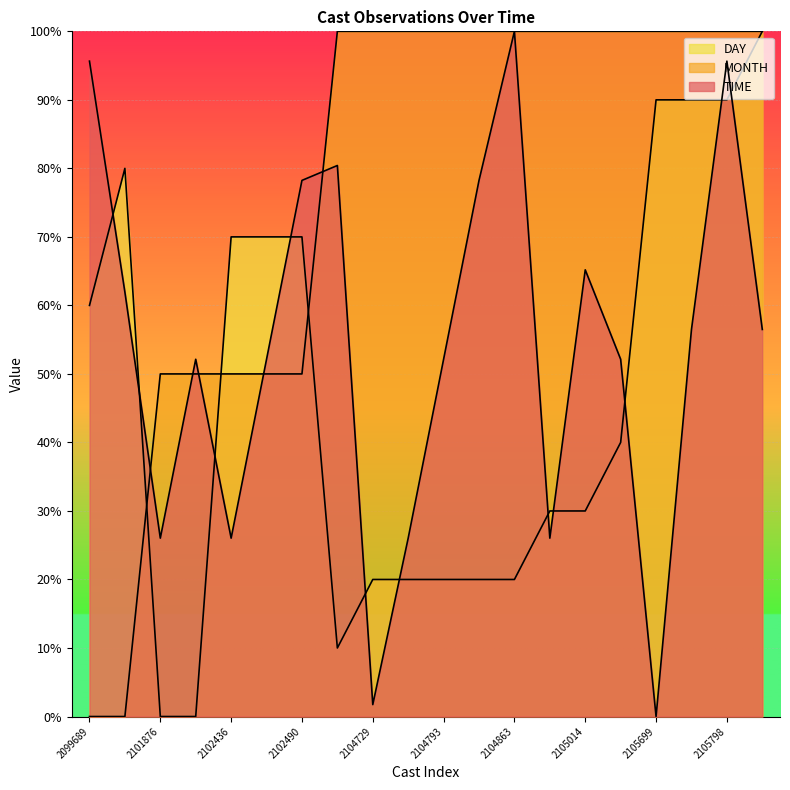

What is the difference between the maximum and second lowest values in the TIME series?

98.3